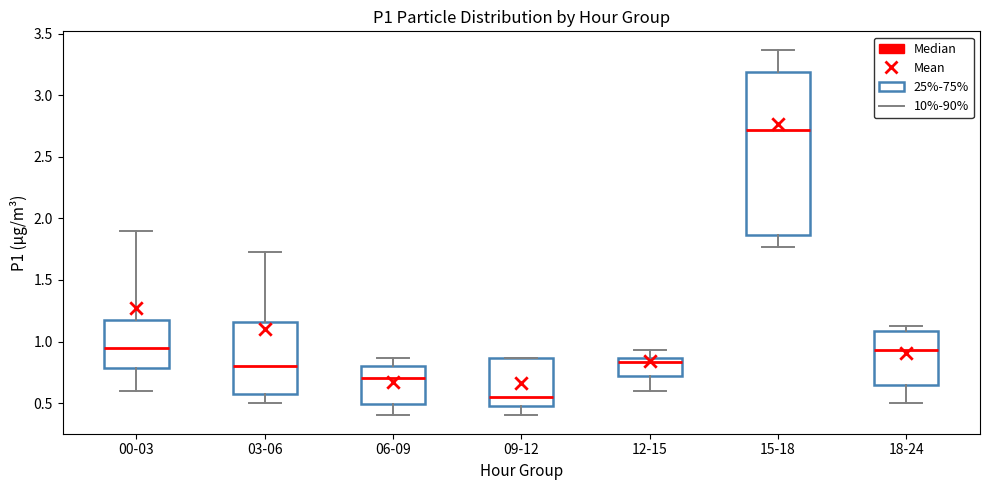

Which box's median line is the lowest?

09-12